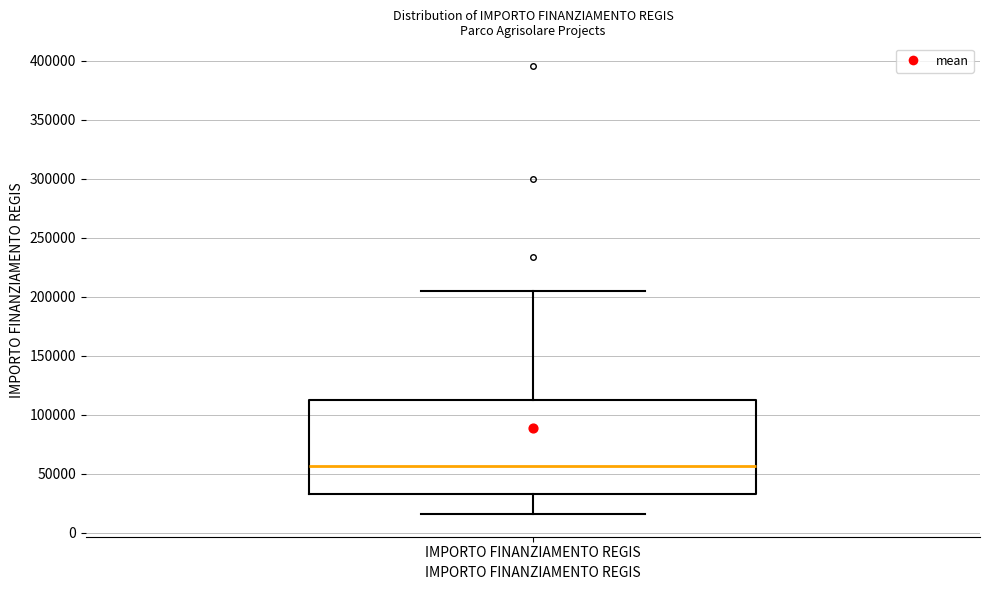

Where is the upper edge of the box for IMPORTO FINANZIAMENTO REGIS on the y-axis? The values are not printed on the chart, so give them approximately, as read against the axis.

115000